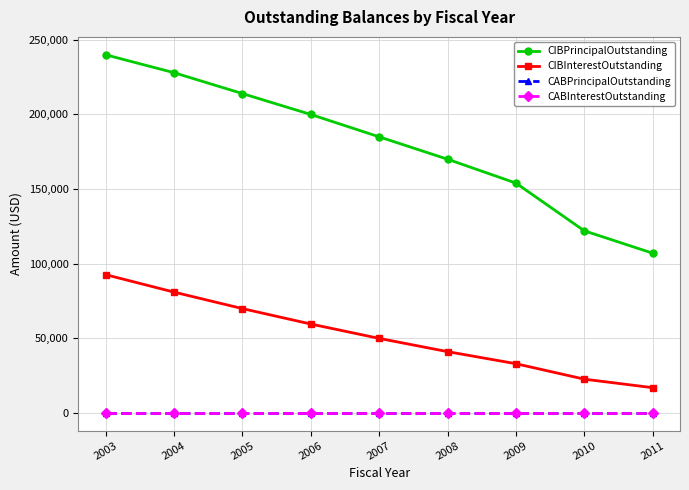

How many CIBPrincipalOutstanding values are between 154000 and 214000?

5